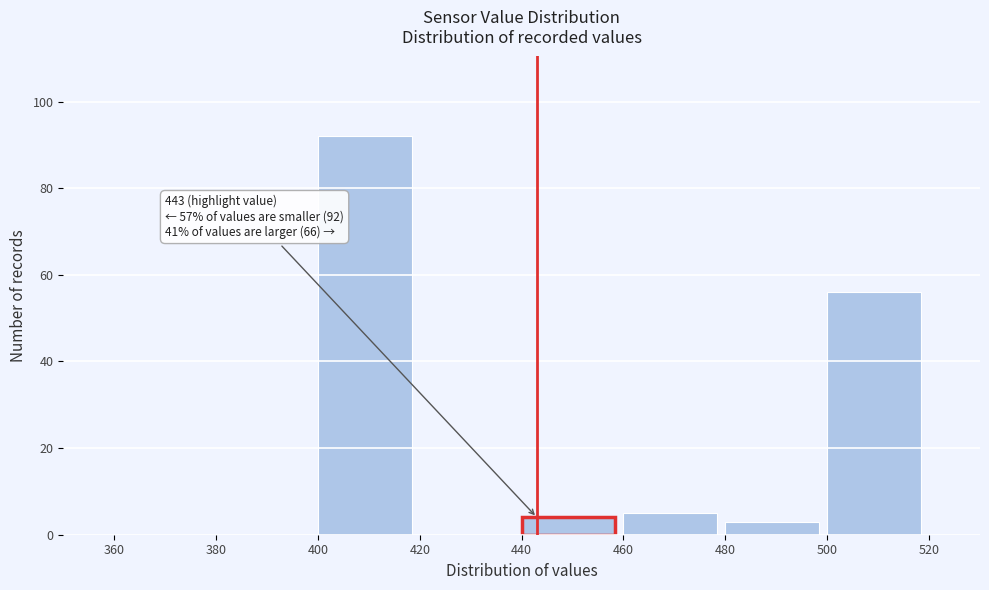

Over which range of the x-axis is the bar tallest?

400 to 420